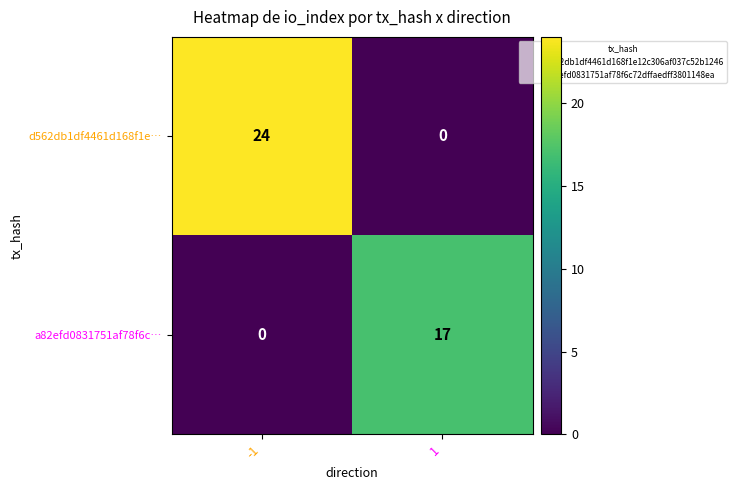

Reading left to right, transcribe all the data shown in this chart.

d562db1df4461d168f1e…: -1=24	1=0
a82efd0831751af78f6c…: -1=0	1=17